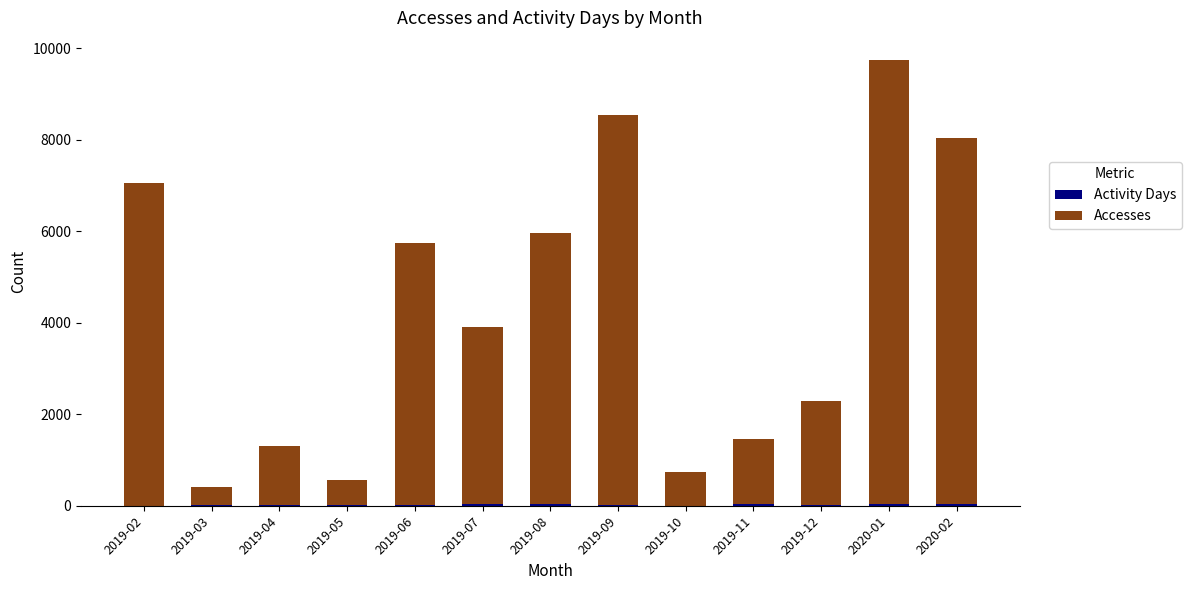

At which category is the sum across all series the highest?

2020-01